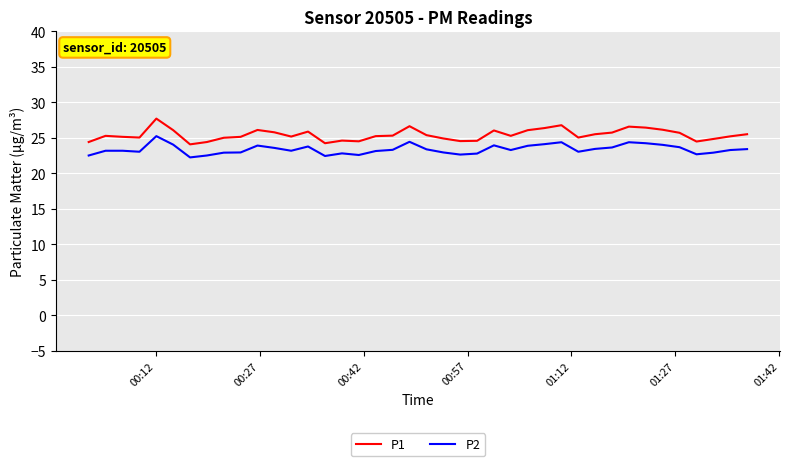

What is the average value of the P1 series?

25.4